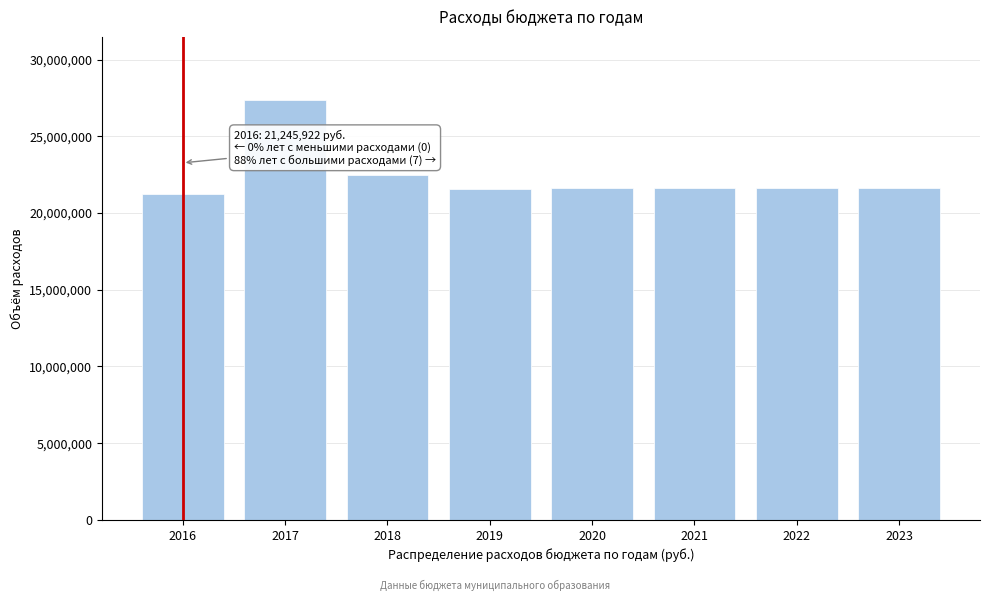

The value at 2022 is 21653100.0. True or false?

True